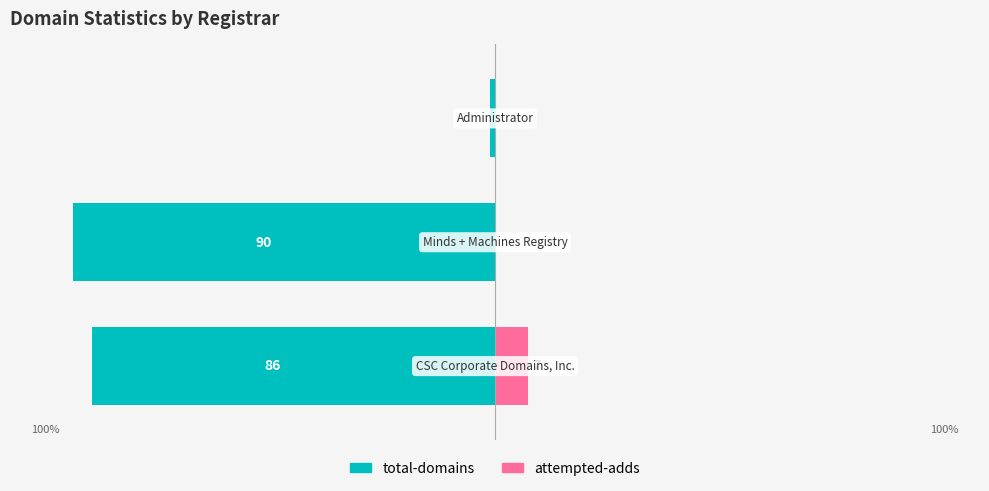

Which series changed the most between 0 and 2?

total-domains